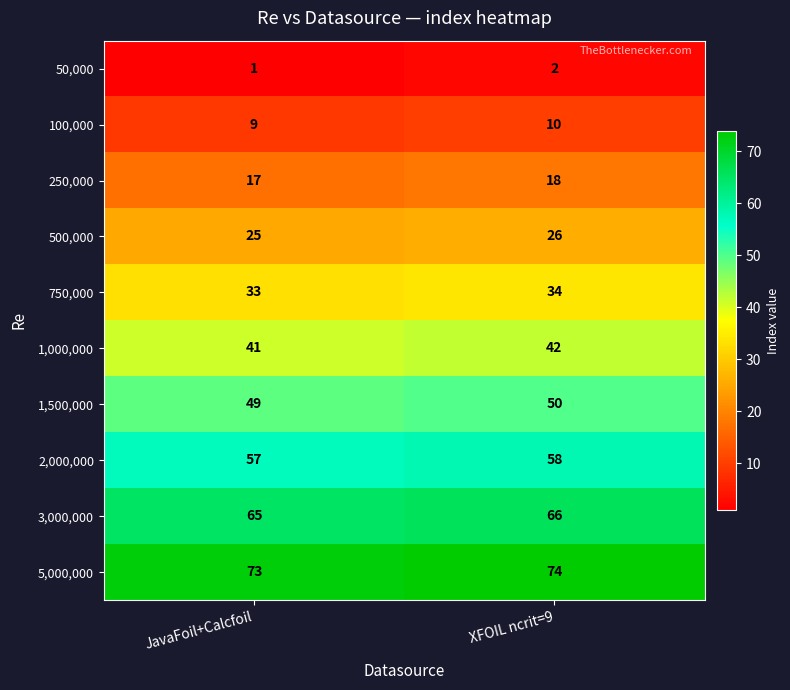

The 2,000,000 series shows 98 at XFOIL ncrit=9. True or false?

False